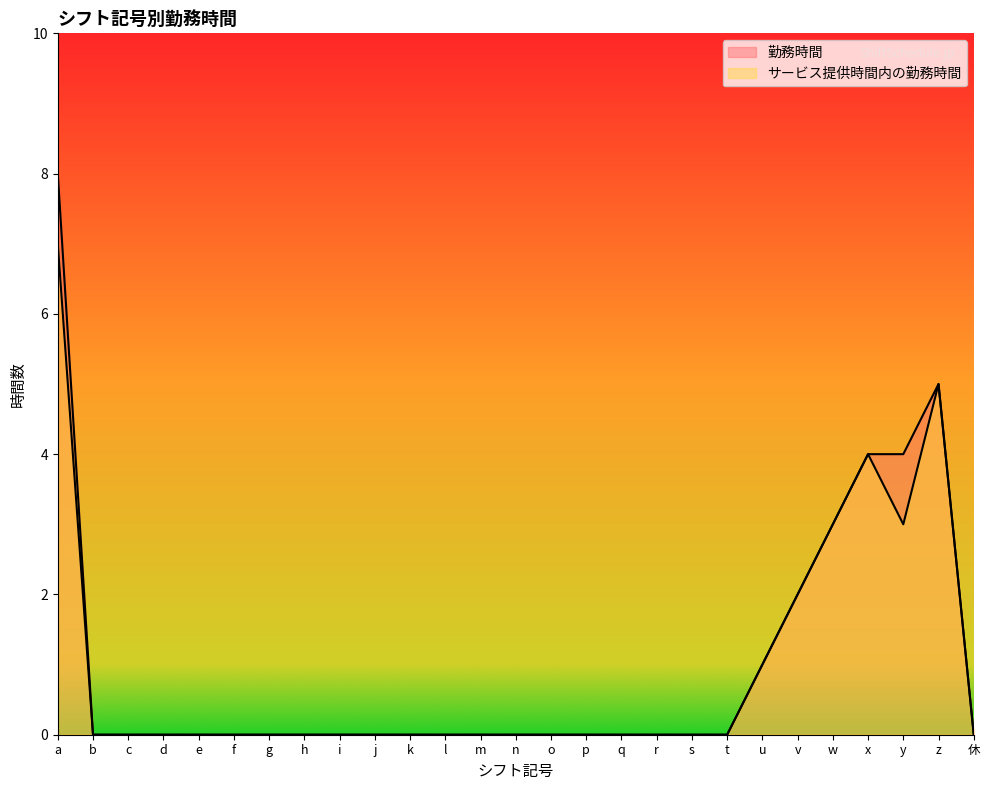

How many lines are shown in the chart?

2